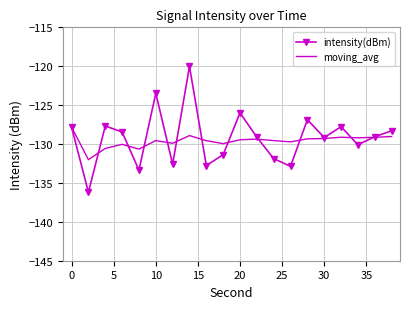

List the series in order of their overall mean, lowest first.

moving_avg, intensity(dBm)